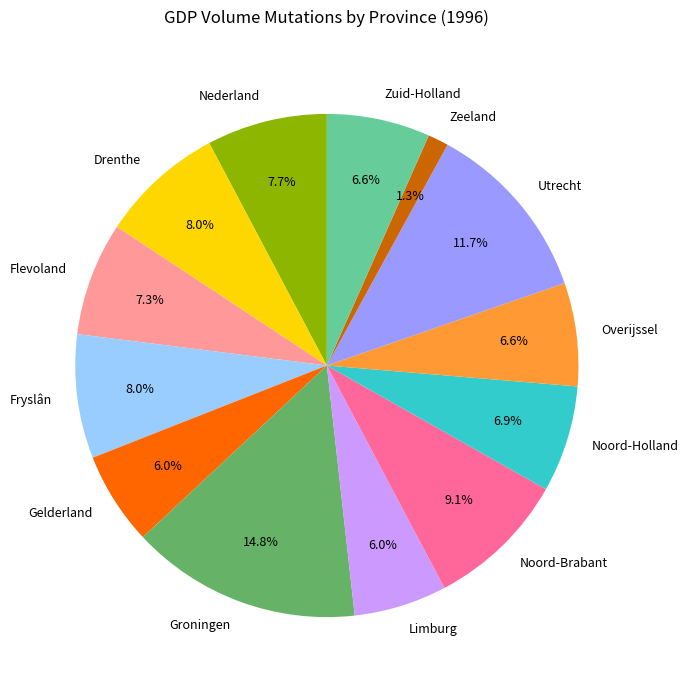

Is there a majority slice in this chart?

No